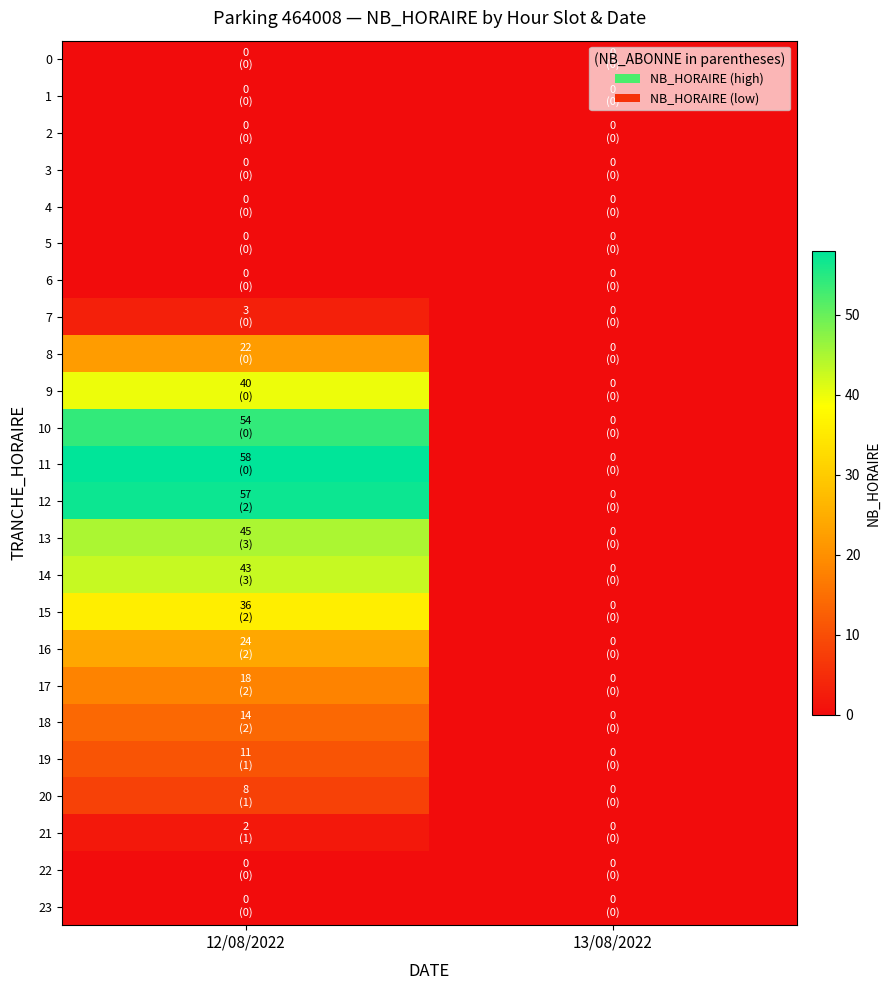

How many categories are shown in the chart?

2